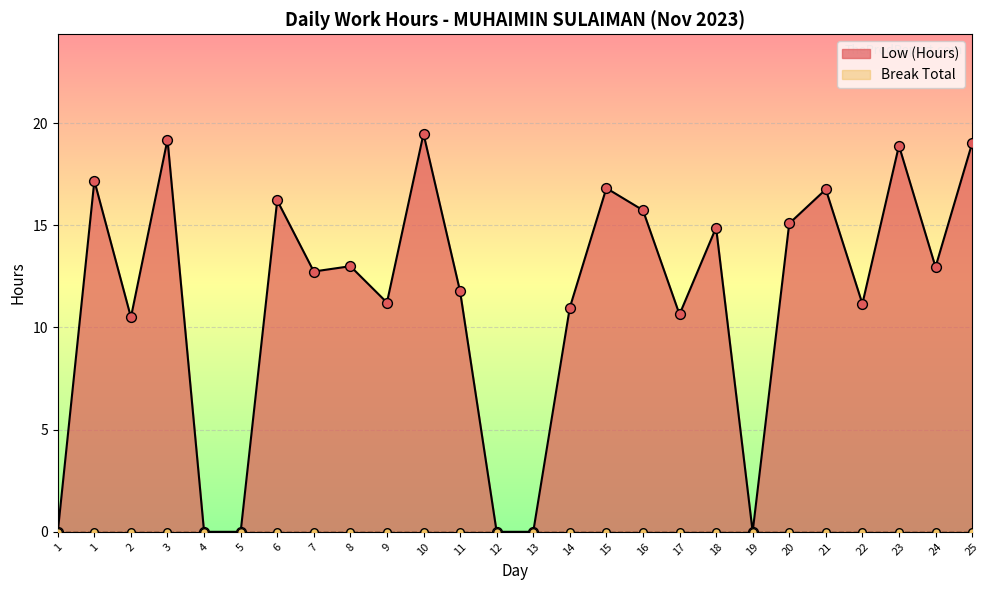

What is the change in value from 20 to 23?

+3.8